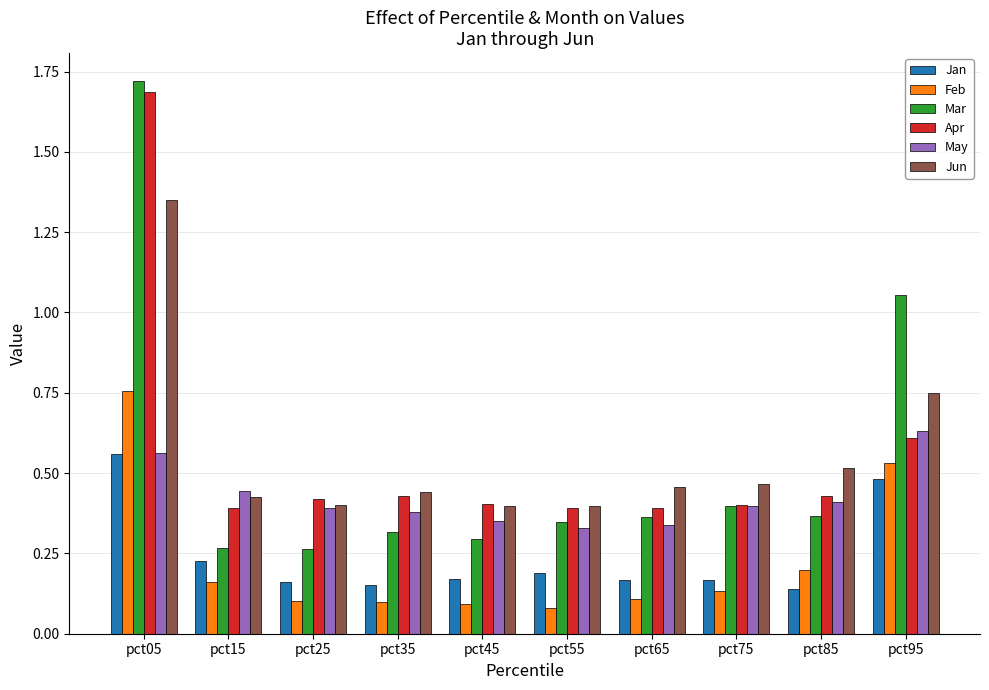

True or false: Apr has a value of 0.2 at pct65.

False